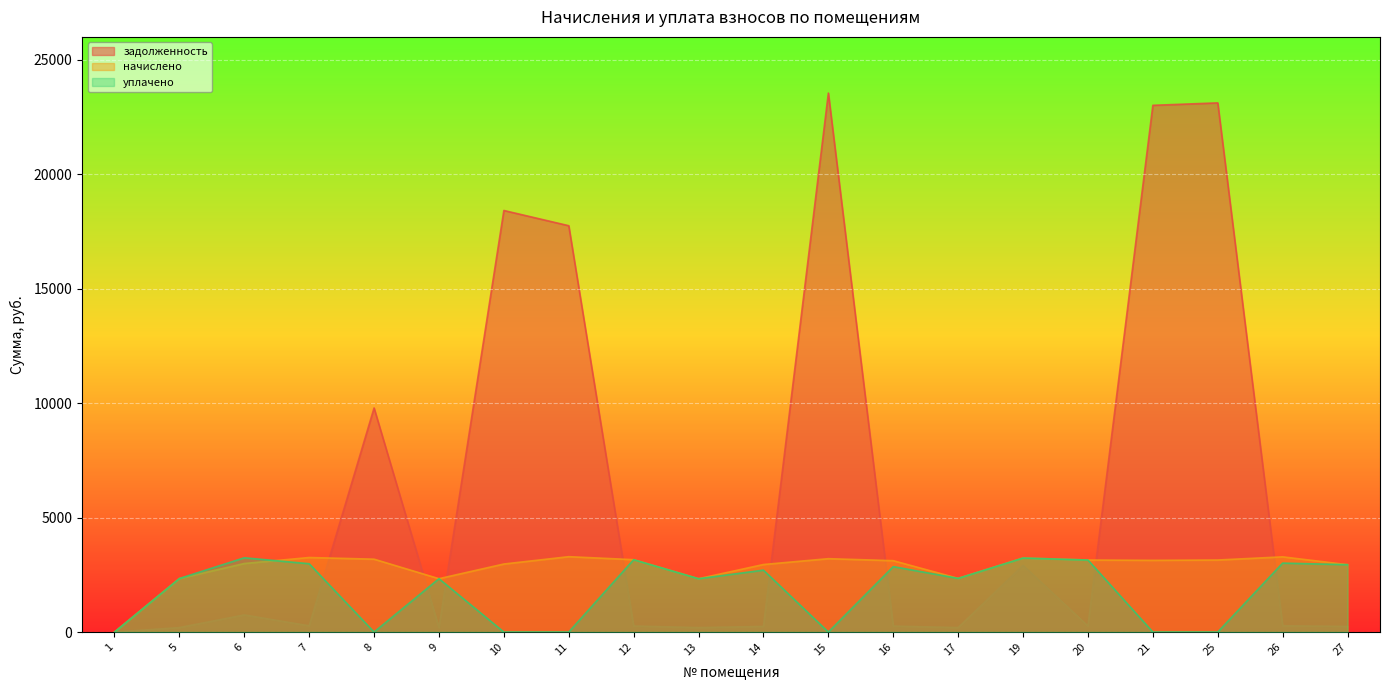

Which series ends up on top after the final intersection of начислено and уплачено?

начислено